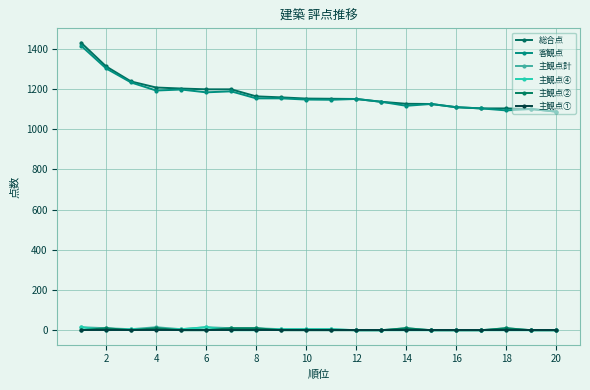

What is the greatest value displayed?

1431